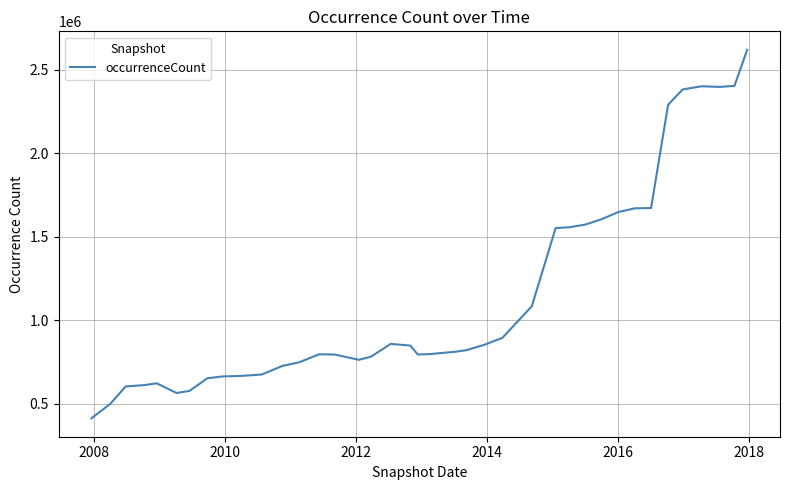

What is the minimum value shown in the chart?

413766